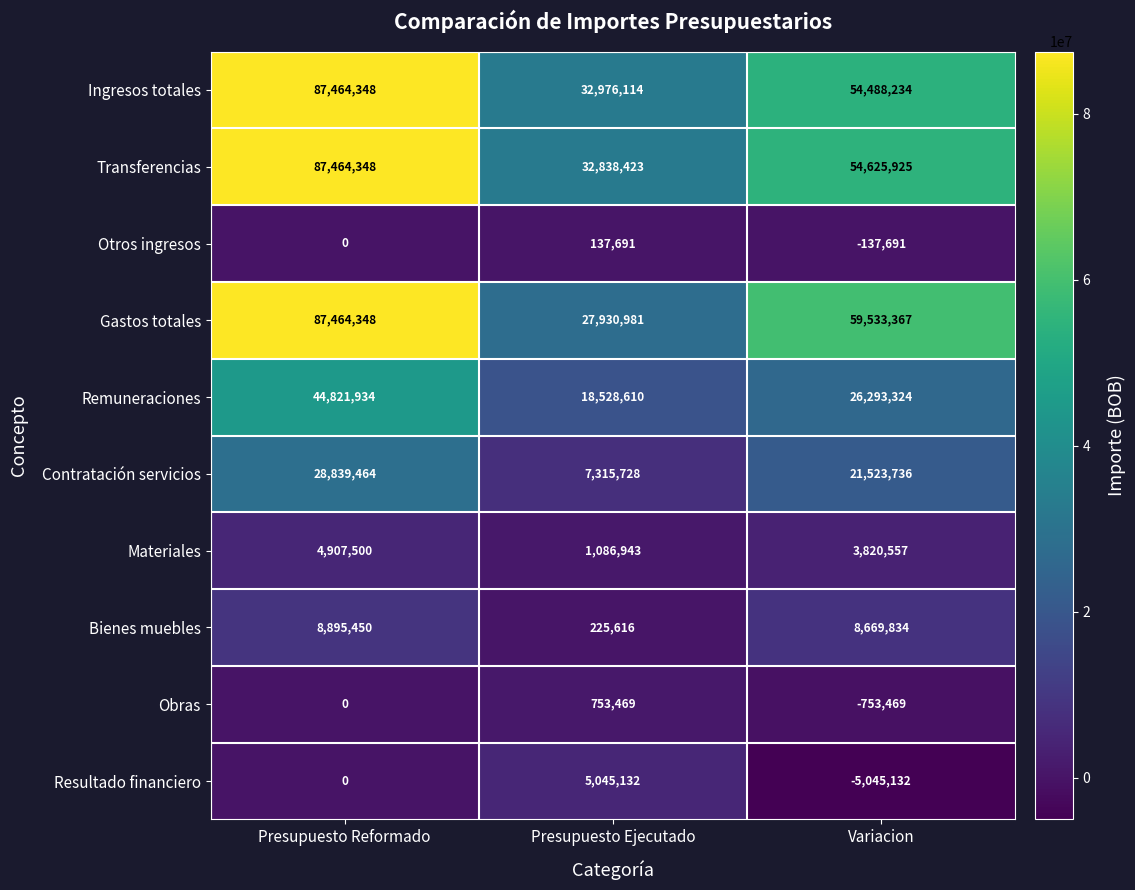

What is the spread (max minus min) of values at Presupuesto Ejecutado?

32838423